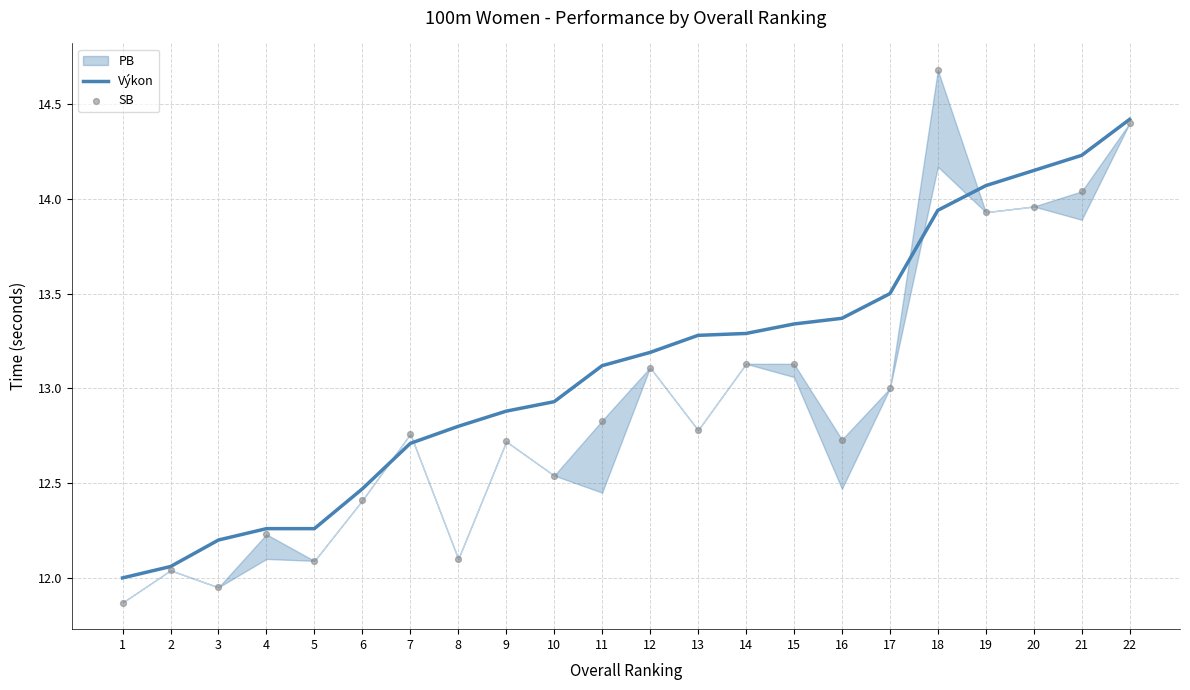

Which series reaches the maximum Y coordinate?

SB